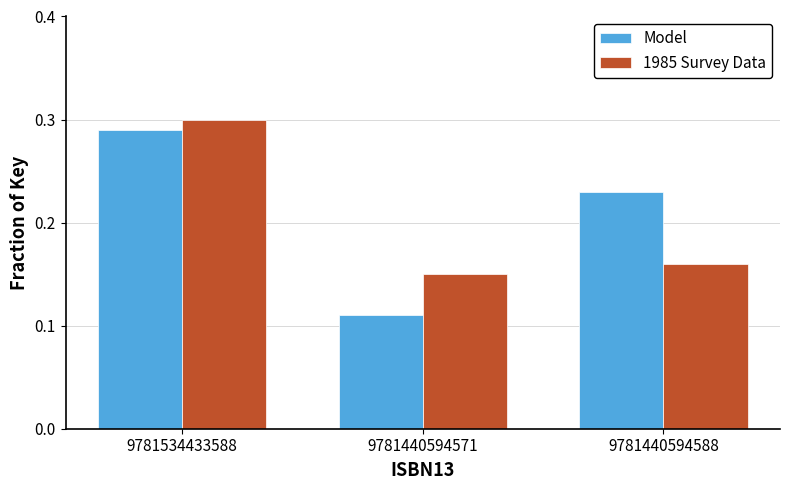

Rank the series by their average value, from highest to lowest.

Model, 1985 Survey Data